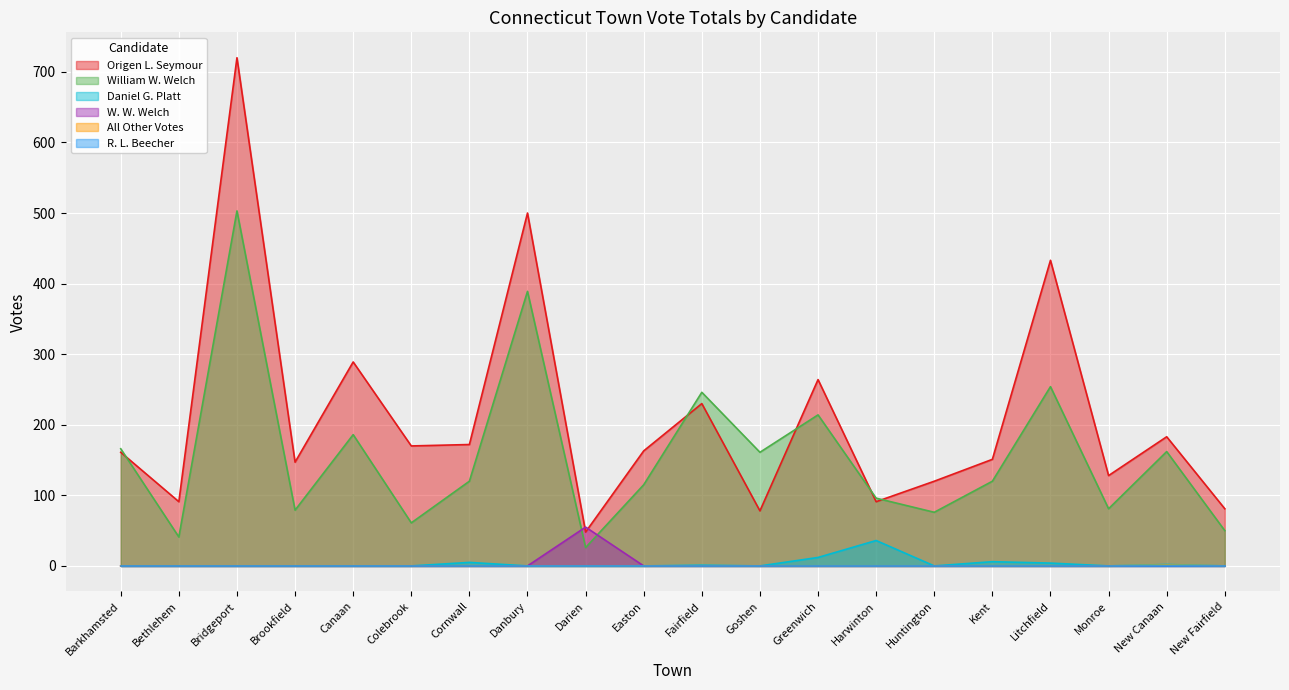

What is the greatest value displayed?

720